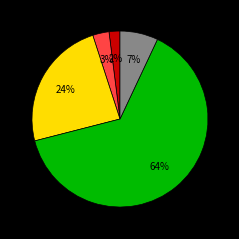

To the nearest percent, what is the average slice percentage?

20%